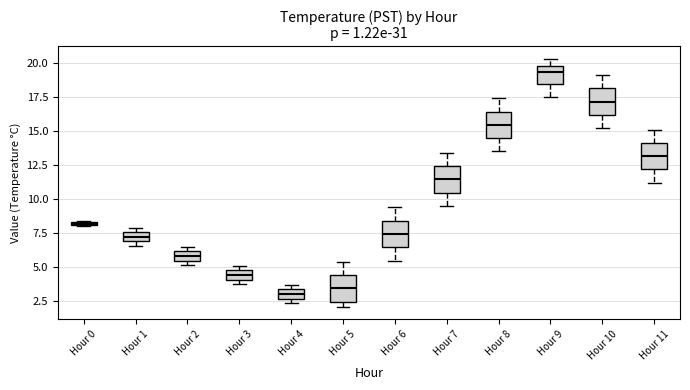

Where is the lower edge of the box for Hour 3 on the y-axis? The values are not printed on the chart, so give them approximately, as read against the axis.

4.0